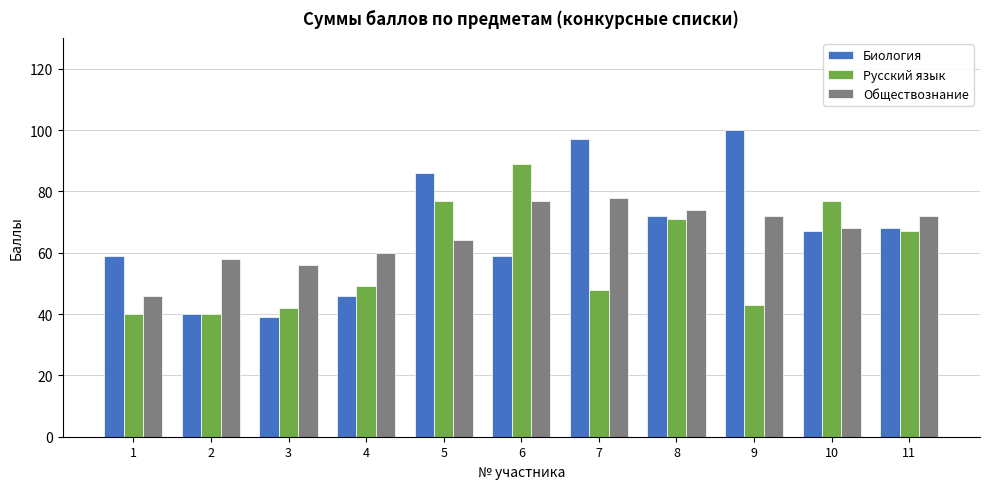

What is the value of the Русский язык bar at the 11th from the left?

67